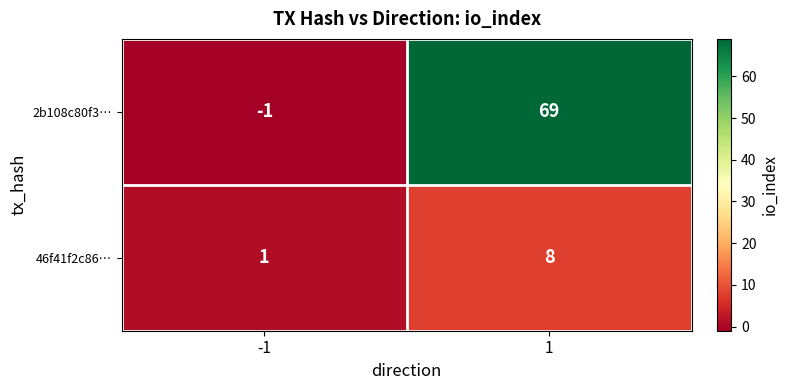

How many values in 2b108c80f3… are below zero?

1